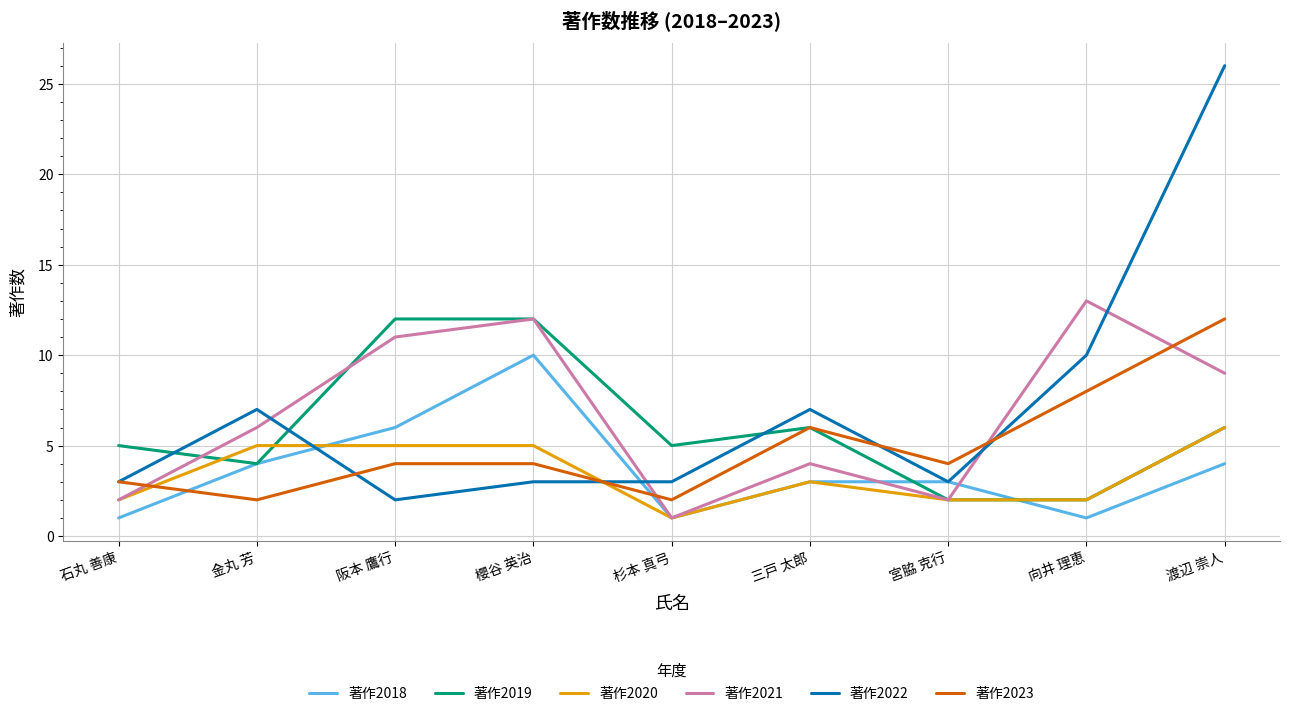

What is the difference between the maximum and minimum values in the 著作2020 series?

5